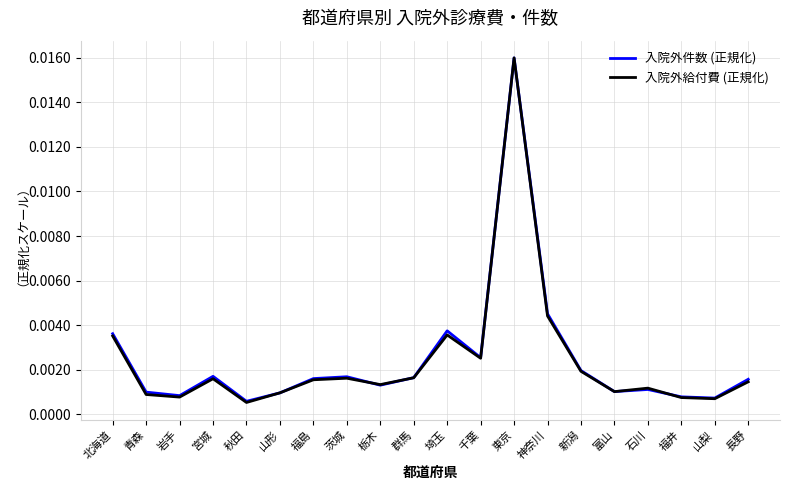

Does the chart display data point markers on the line(s)?

No